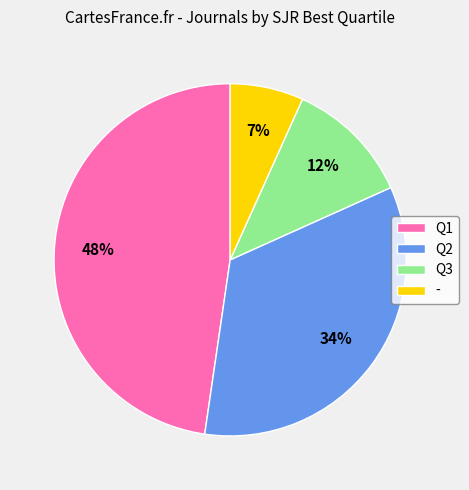

To the nearest percent, what percentage of the pie is Q3?

12%